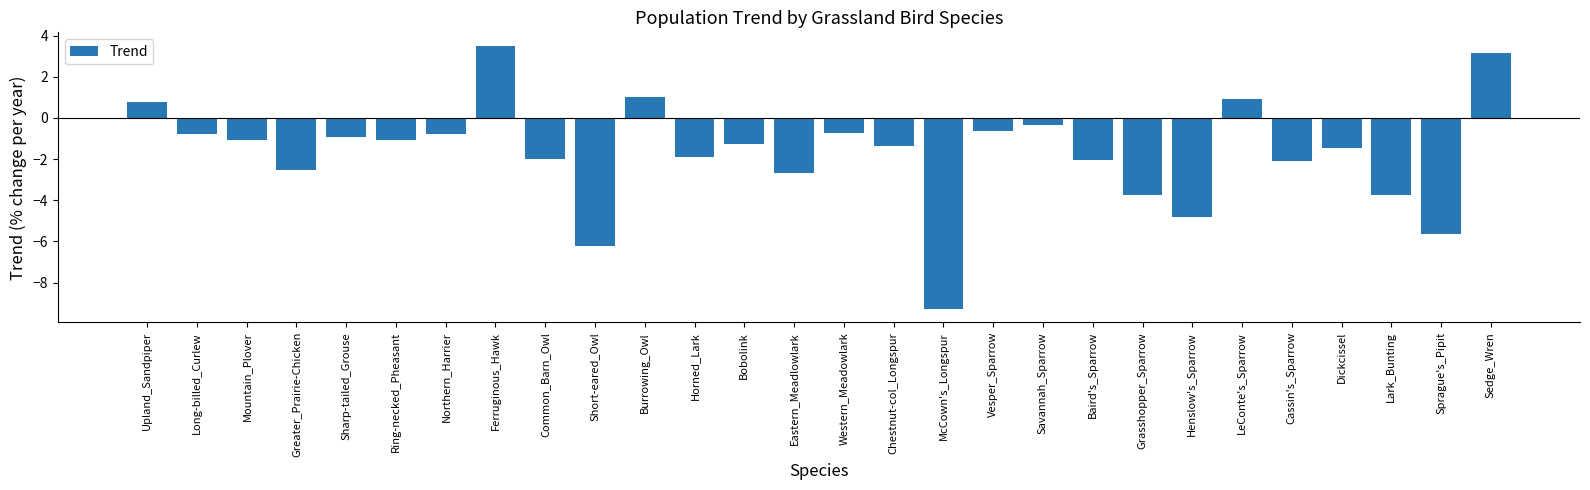

Which has a higher value, Sedge_Wren or Northern_Harrier?

Sedge_Wren